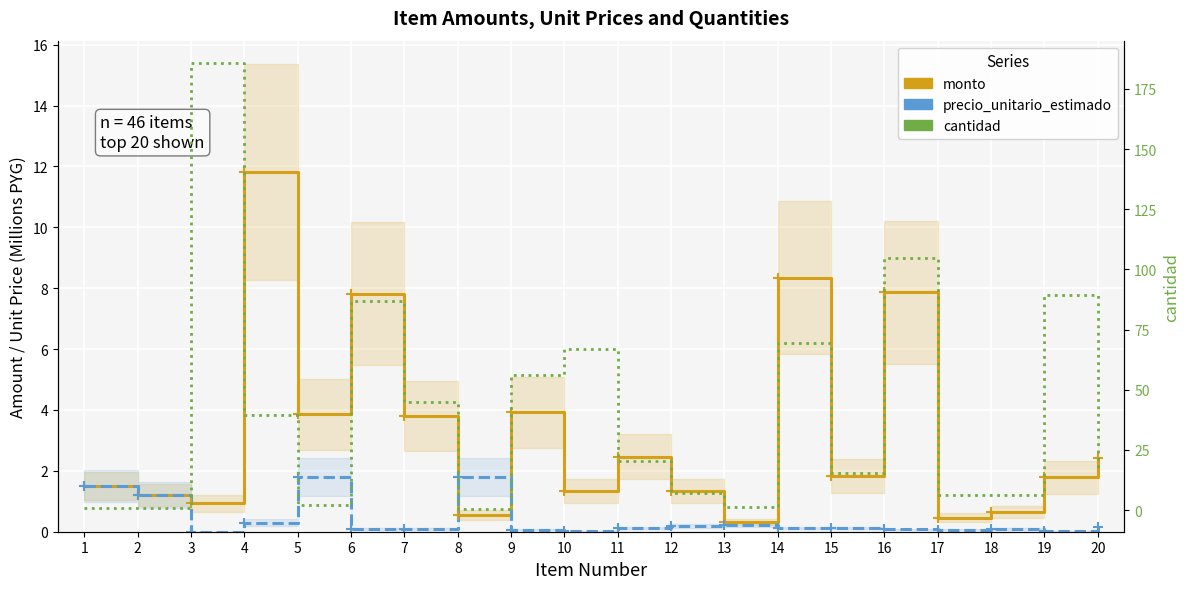

Between 19 and 3, which is larger?

19